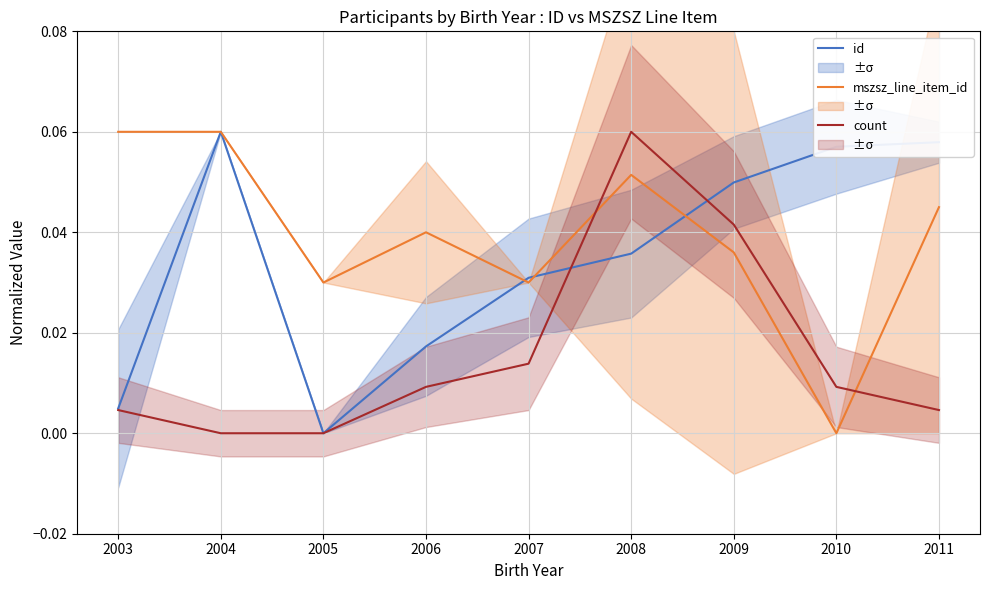

At which label does count reach its peak?

2008